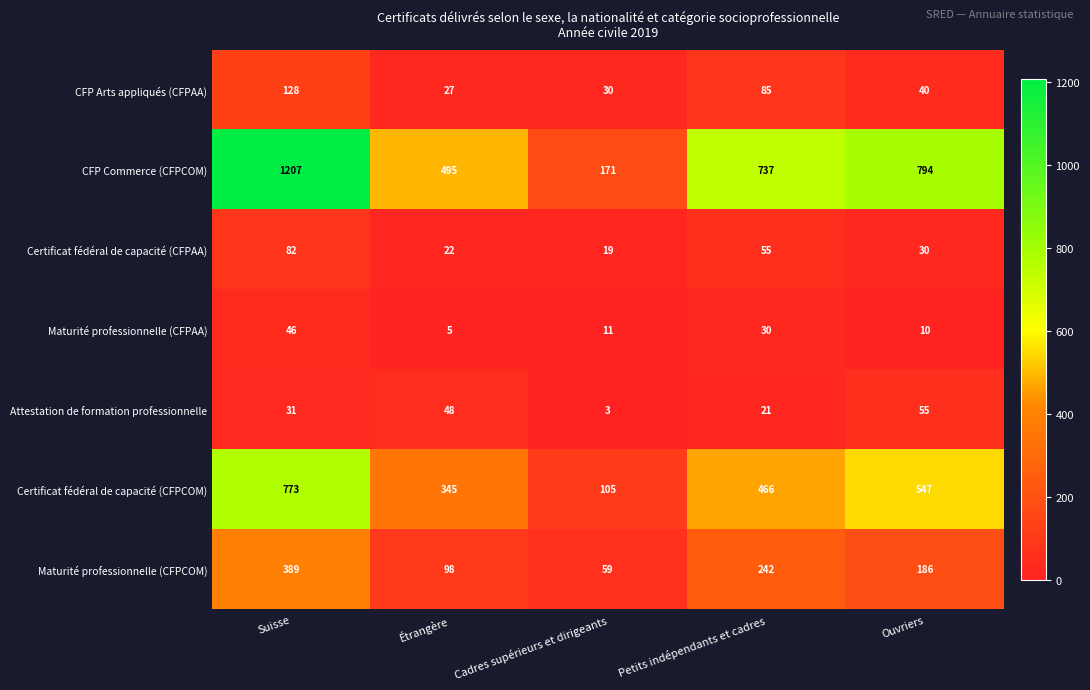

What is the difference between the second highest and second lowest values in the Attestation de formation professionnelle series?

27